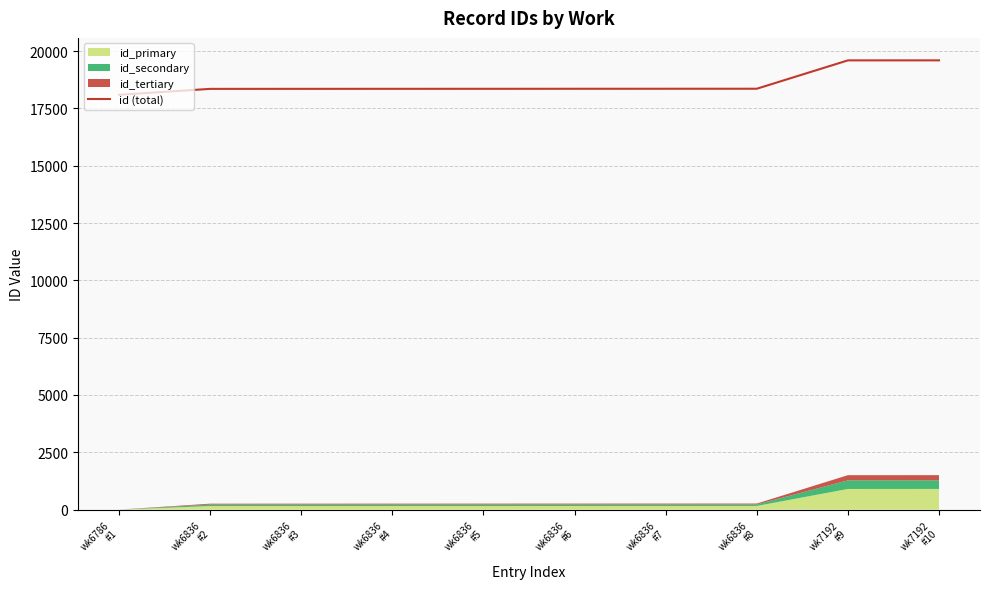

Reading right to left, list all the values displayed in this chart.

wk7192
#10=19597	wk7192
#9=19596	wk6836
#8=18359	wk6836
#7=18358	wk6836
#6=18357	wk6836
#5=18356	wk6836
#4=18355	wk6836
#3=18354	wk6836
#2=18353	wk6786
#1=18094